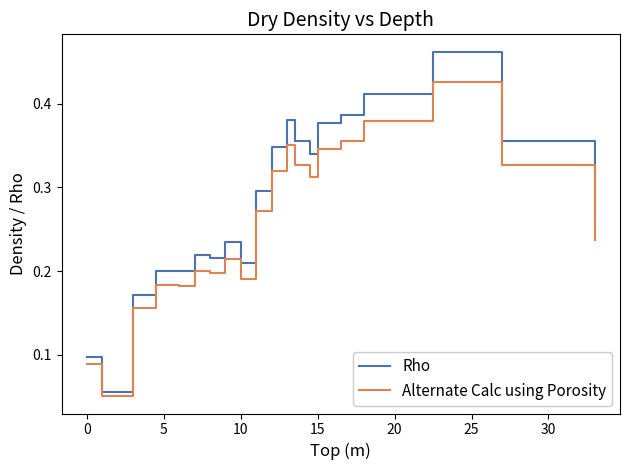

Which series has the widest spread of values?

Rho